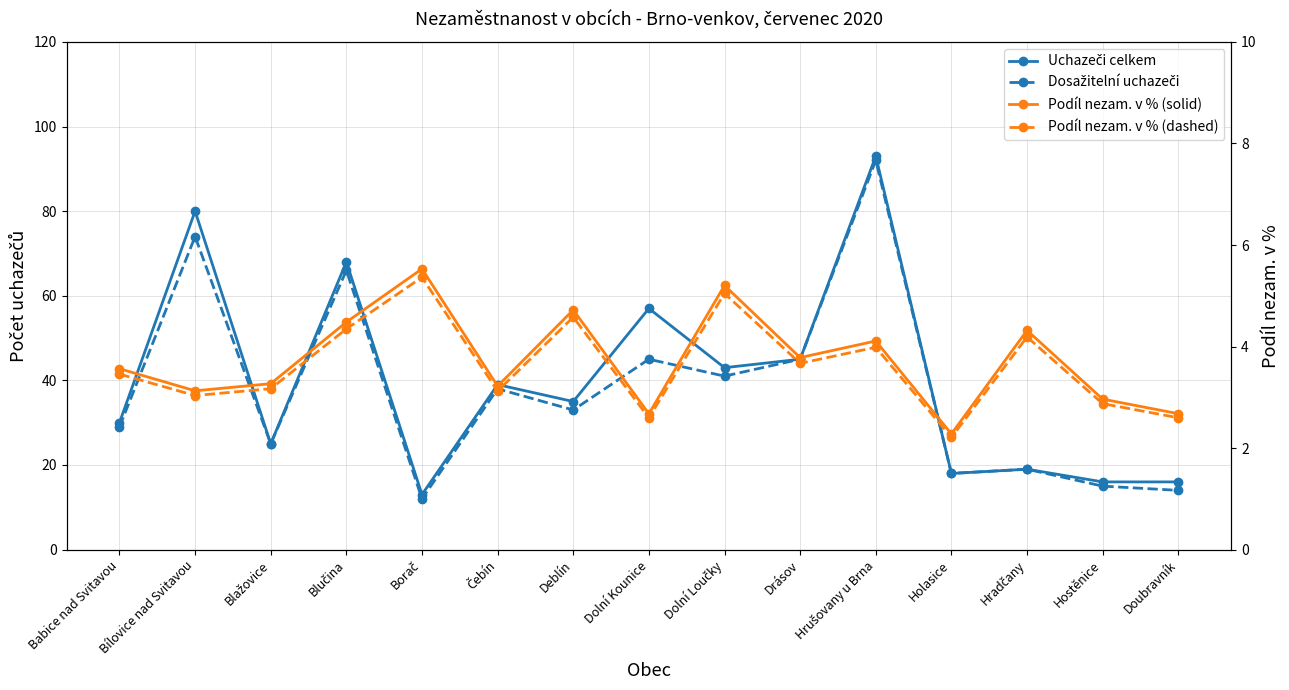

True or false: Podíl nezam. v % (solid) and Dosažitelní uchazeči cross at least once.

False